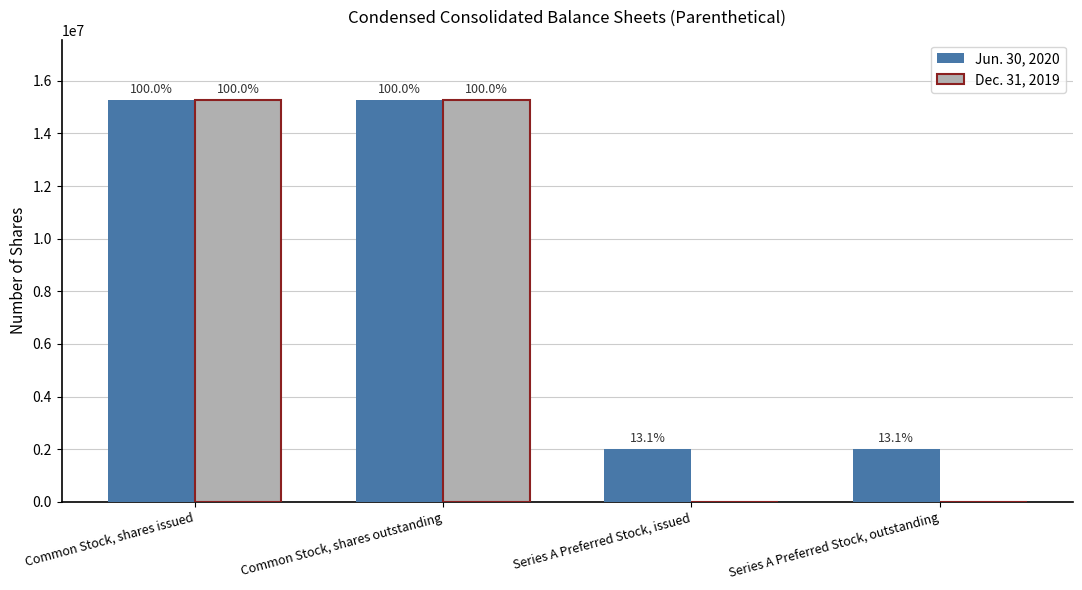

What is the average value of the Jun. 30, 2020 series?

8635878